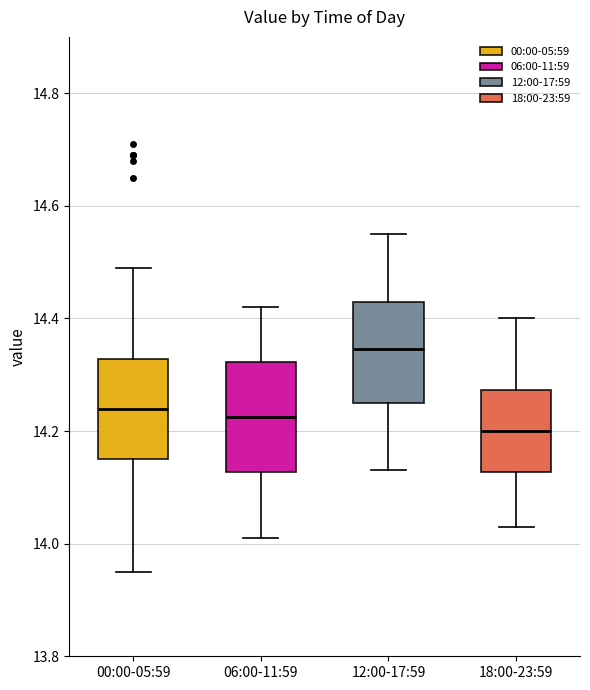

Reading left to right, transcribe this box plot: for each box, give where its median line is, the range the box spans, and where its two whiskers end, as read against the y-axis. The values are not printed on the chart, so give them approximately, as read against the axis.

00:00-05:59: median 14.24, box 14.16 to 14.32, whiskers 13.96 to 14.50
06:00-11:59: median 14.22, box 14.12 to 14.32, whiskers 14.02 to 14.42
12:00-17:59: median 14.34, box 14.26 to 14.44, whiskers 14.14 to 14.56
18:00-23:59: median 14.20, box 14.12 to 14.28, whiskers 14.04 to 14.40